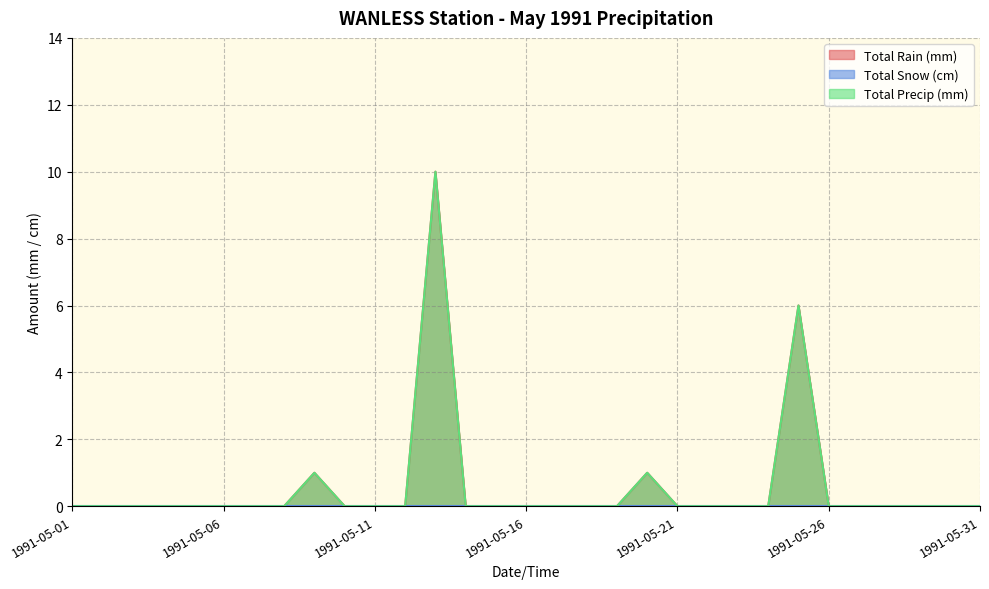

Which series has the largest total across all categories?

Total Rain (mm)